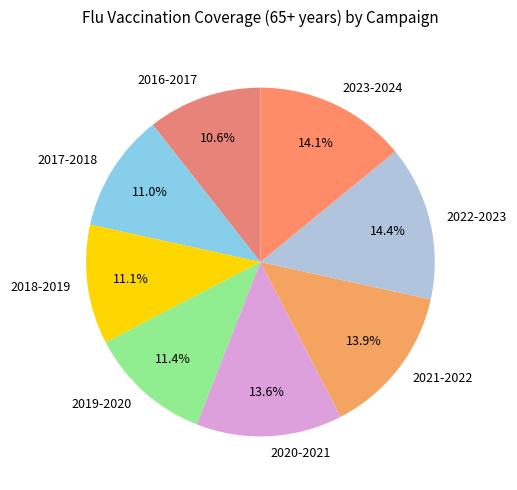

Is there a majority slice in this chart?

No